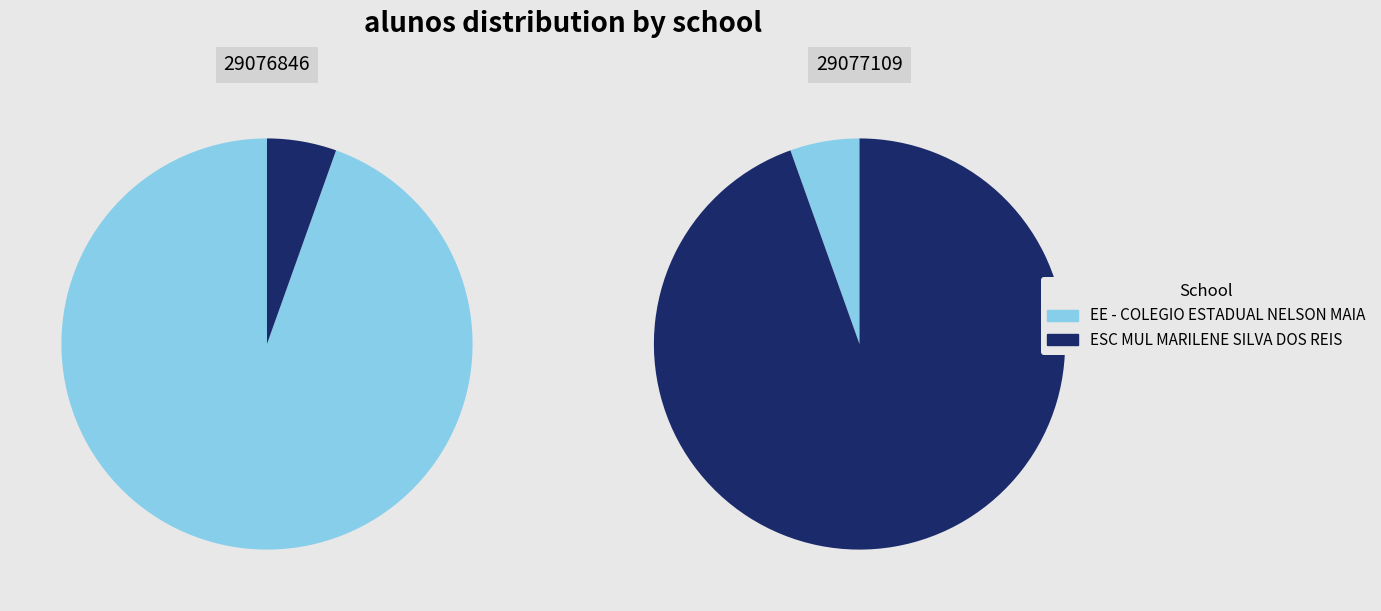

What is the smallest slice in the pie chart?

ESC MUL MARILENE SILVA DOS REIS